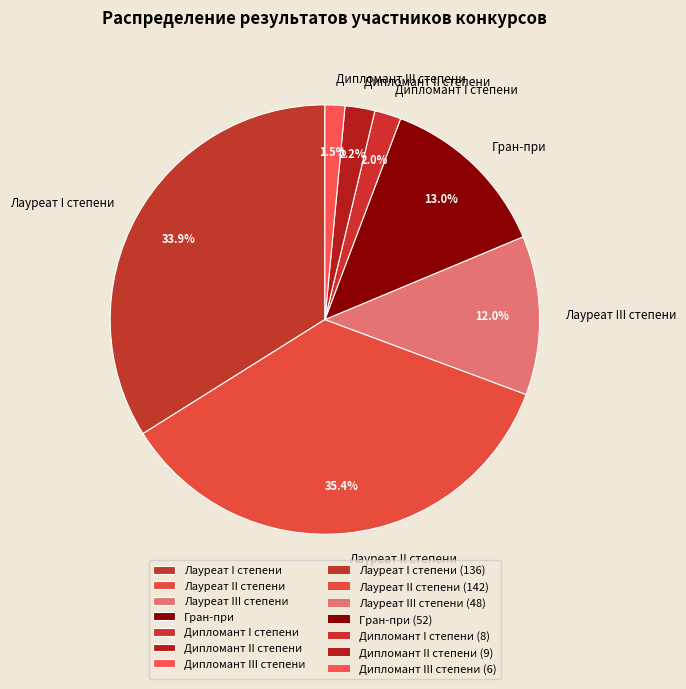

The Гран-при slice represents 8% of the pie. True or false?

False